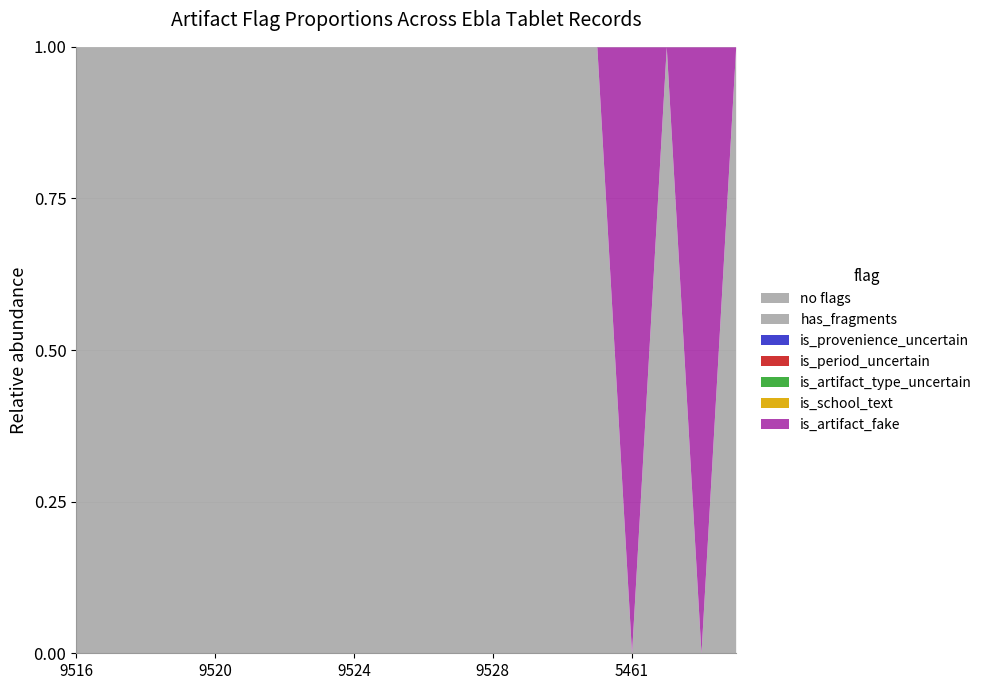

Is the value of is_period_uncertain at 499525 greater than the value of is_artifact_type_uncertain at 499520?

No